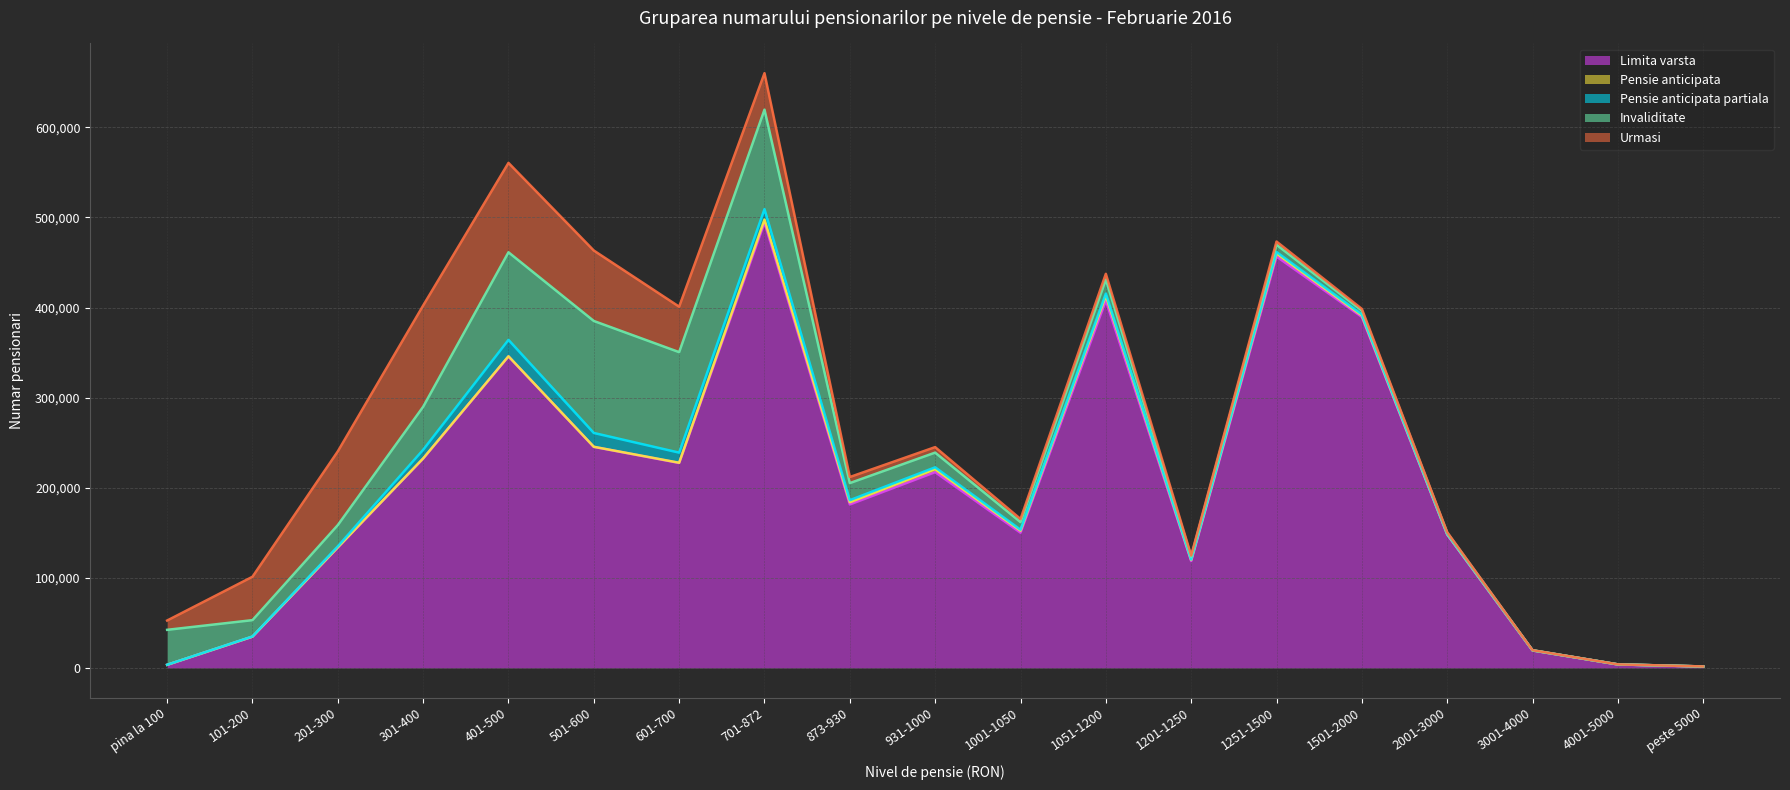

What is the difference between the highest and lowest values at 1001-1050?

149046